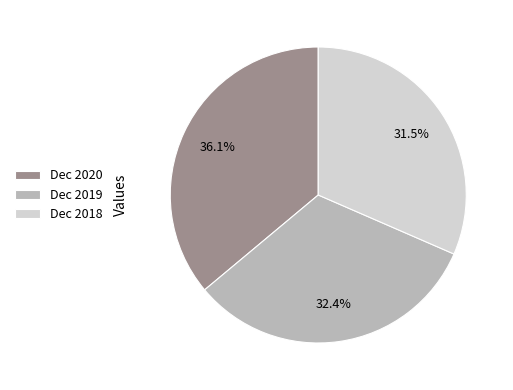

Rank the categories by value from lowest to highest.

Dec 2018, Dec 2019, Dec 2020